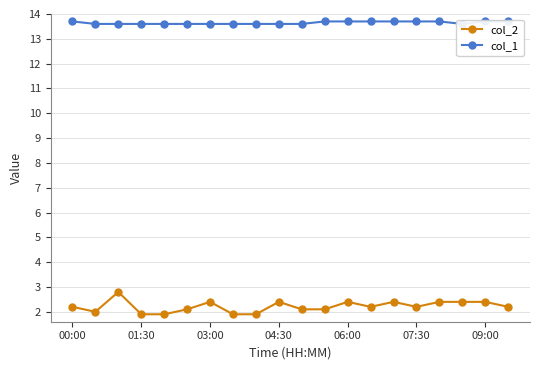

Reading left to right, extract all data points from this chart.

col_2: 2.2	2.0	2.8	1.9	1.9	2.1	2.4	1.9	1.9	2.4	2.1	2.1	2.4	2.2	2.4	2.2	2.4	2.4	2.4	2.2
col_1: 13.7	13.6	13.6	13.6	13.6	13.6	13.6	13.6	13.6	13.6	13.6	13.7	13.7	13.7	13.7	13.7	13.7	13.6	13.7	13.7